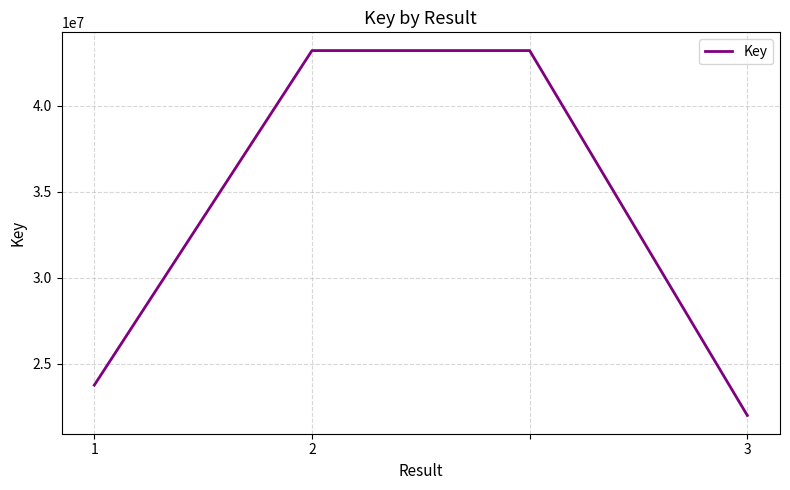

Reading left to right, extract all data points from this chart.

23742623	43208660	43208660	21977359